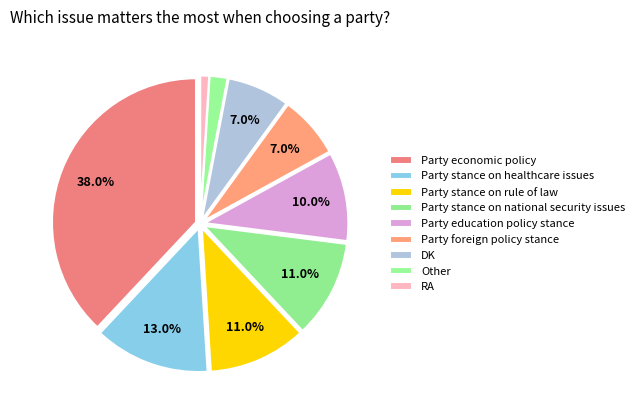

Approximately how many times larger is the value at Party stance on healthcare issues compared to Other?

6.5